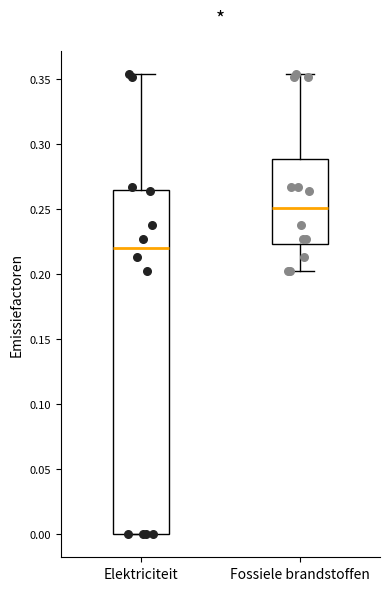

Reading left to right, read every box against the y-axis: the position of its median line, the range the box covers, and the ends of its whiskers. The values are not printed on the chart, so give them approximately, as read against the axis.

Elektriciteit: median 0.220, box 0.000 to 0.265, whiskers 0.000 to 0.355
Fossiele brandstoffen: median 0.250, box 0.225 to 0.290, whiskers 0.200 to 0.355